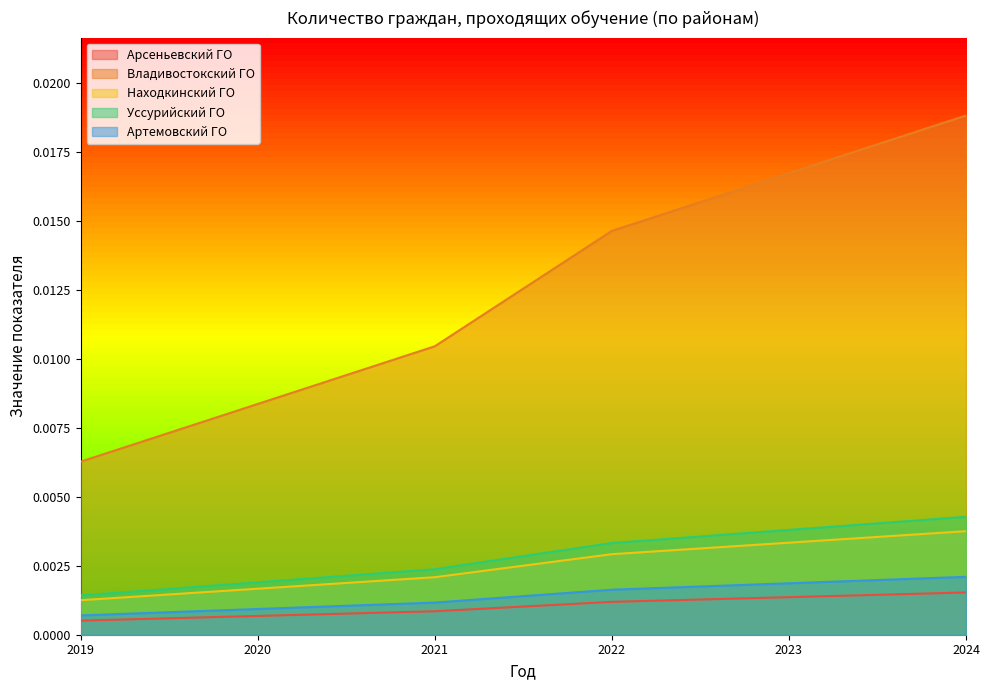

How many lines are shown in the chart?

5